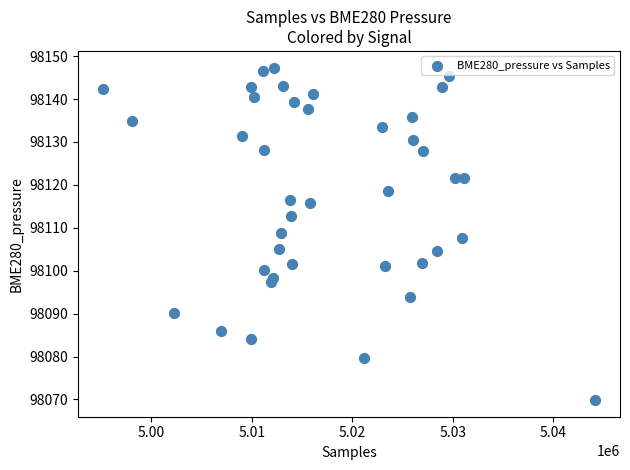

What is the range of X values (max minus min)?

49056.0